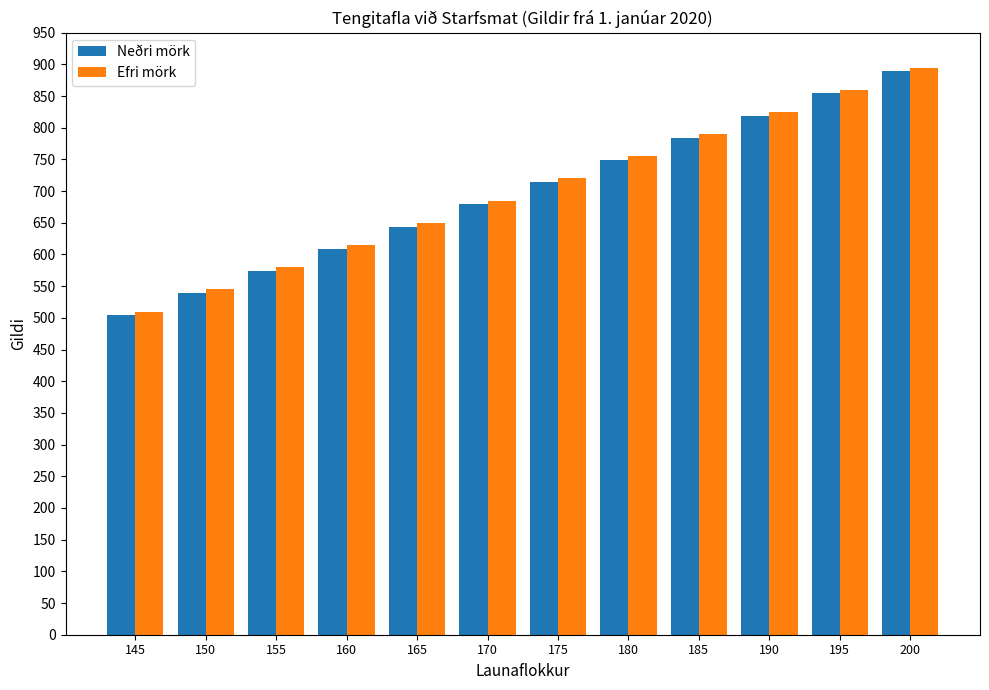

Reading left to right, extract all data points from this chart.

Neðri mörk: 504	539	574	609	644	679	714	749	784	819	854	889
Efri mörk: 510	545	580	615	650	685	720	755	790	825	860	895